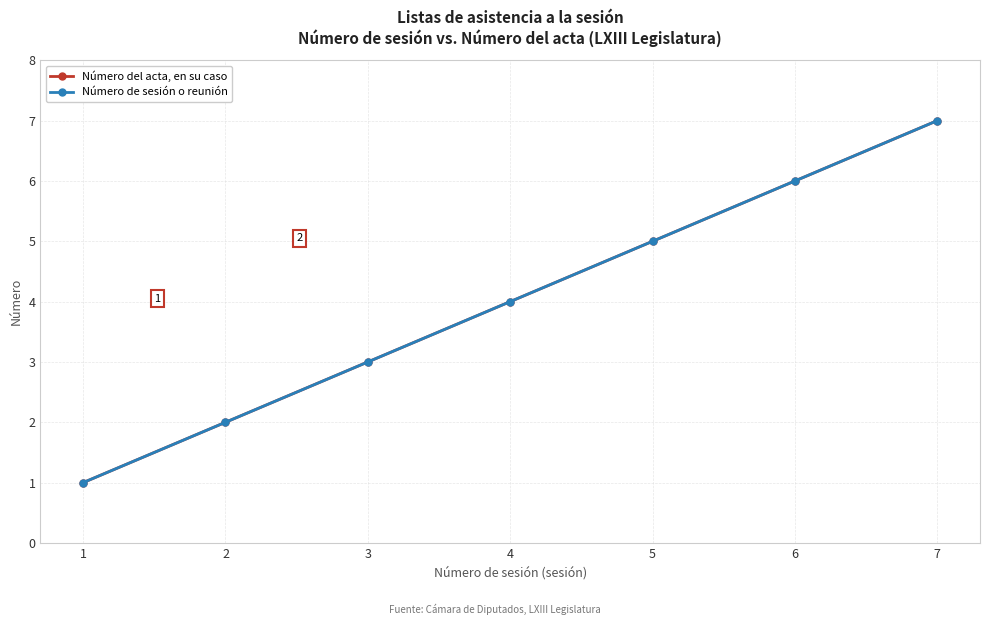

True or false: Número de sesión o reunión and Número del acta, en su caso cross at least once.

False